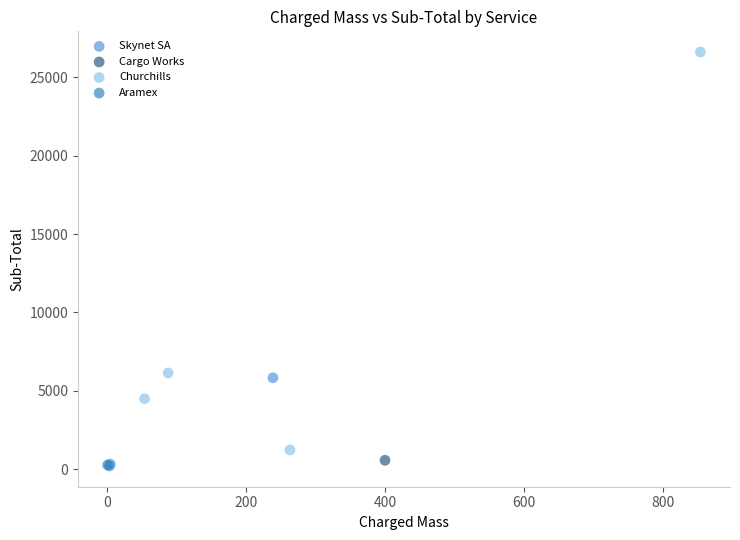

What are all the series names shown in the legend?

Skynet SA, Cargo Works, Churchills, Aramex